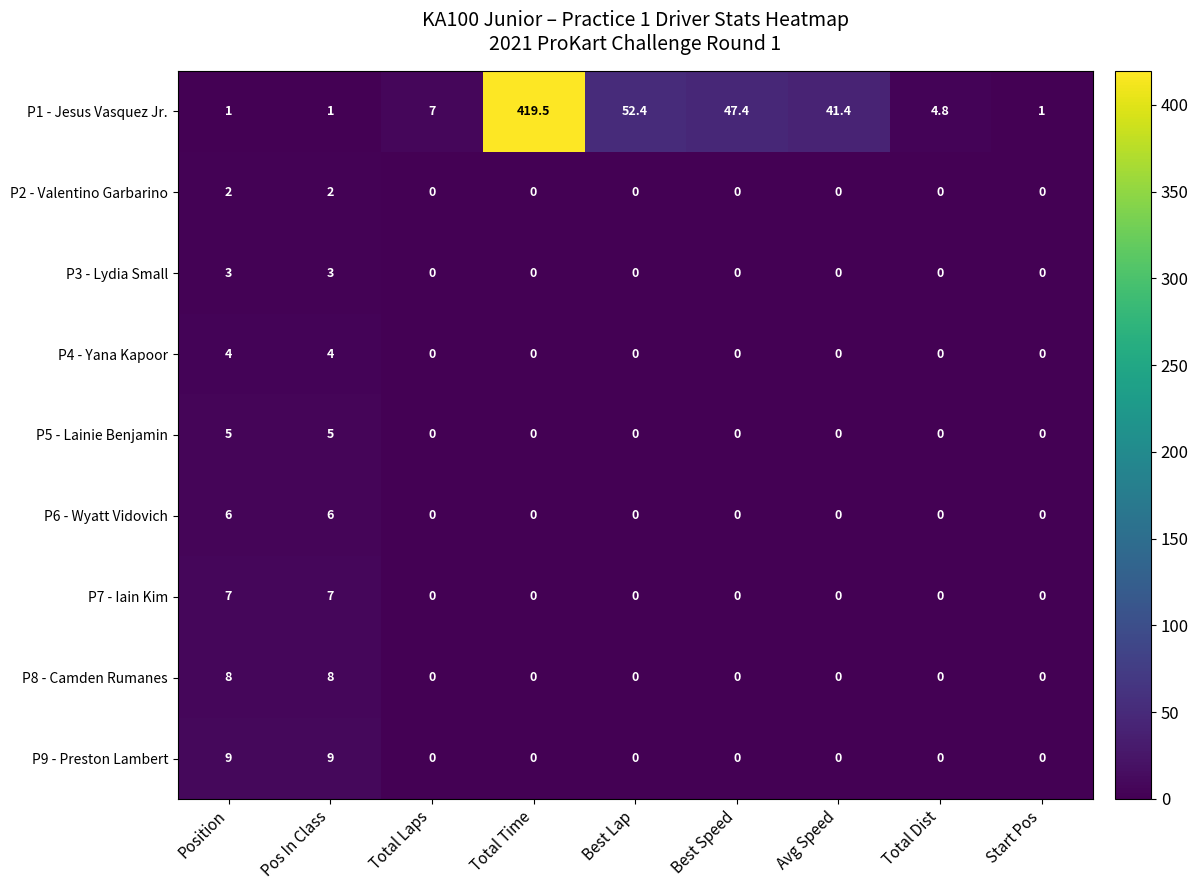

At which label does P1 - Jesus Vasquez Jr. reach its peak?

Total Time